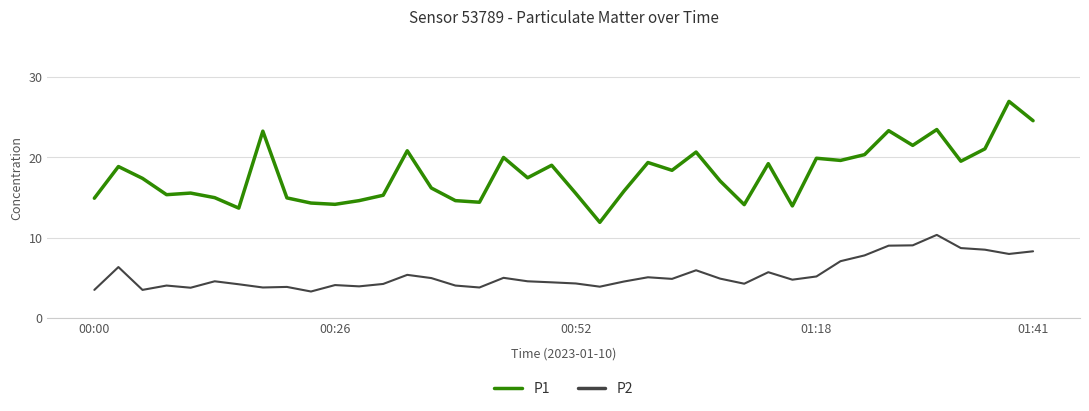

What are all the series names shown in the legend?

P1, P2